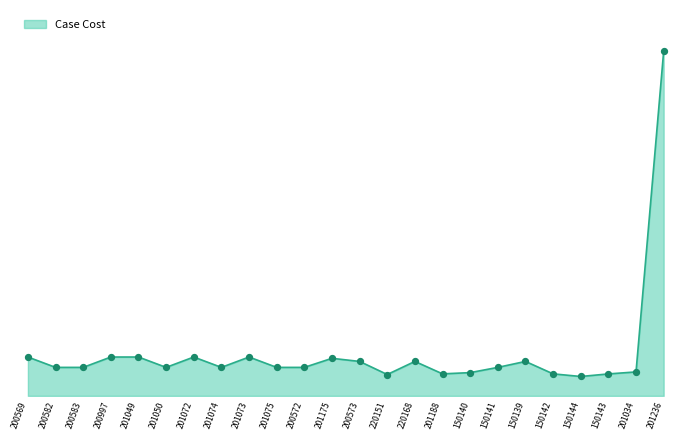

Does the chart have visible grid lines?

No